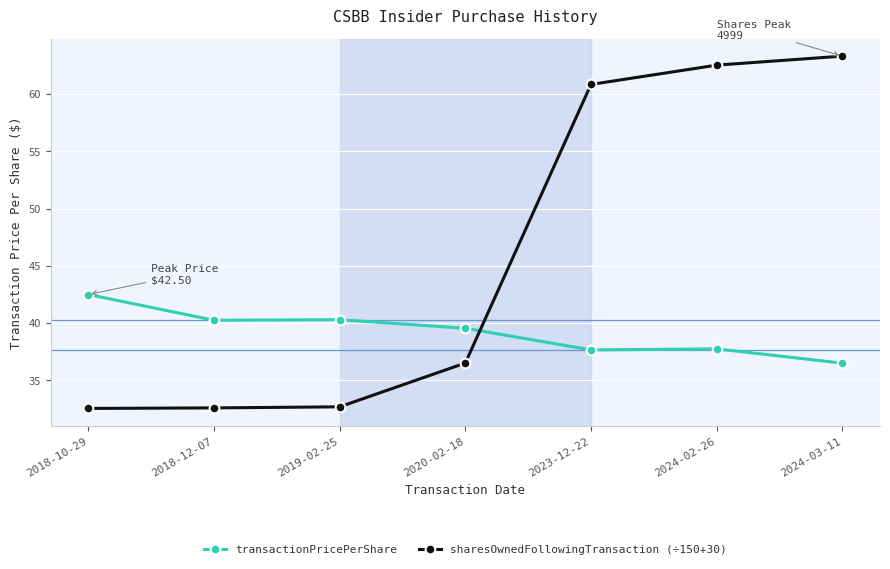

What is the lowest value of the transactionPricePerShare series?

36.5